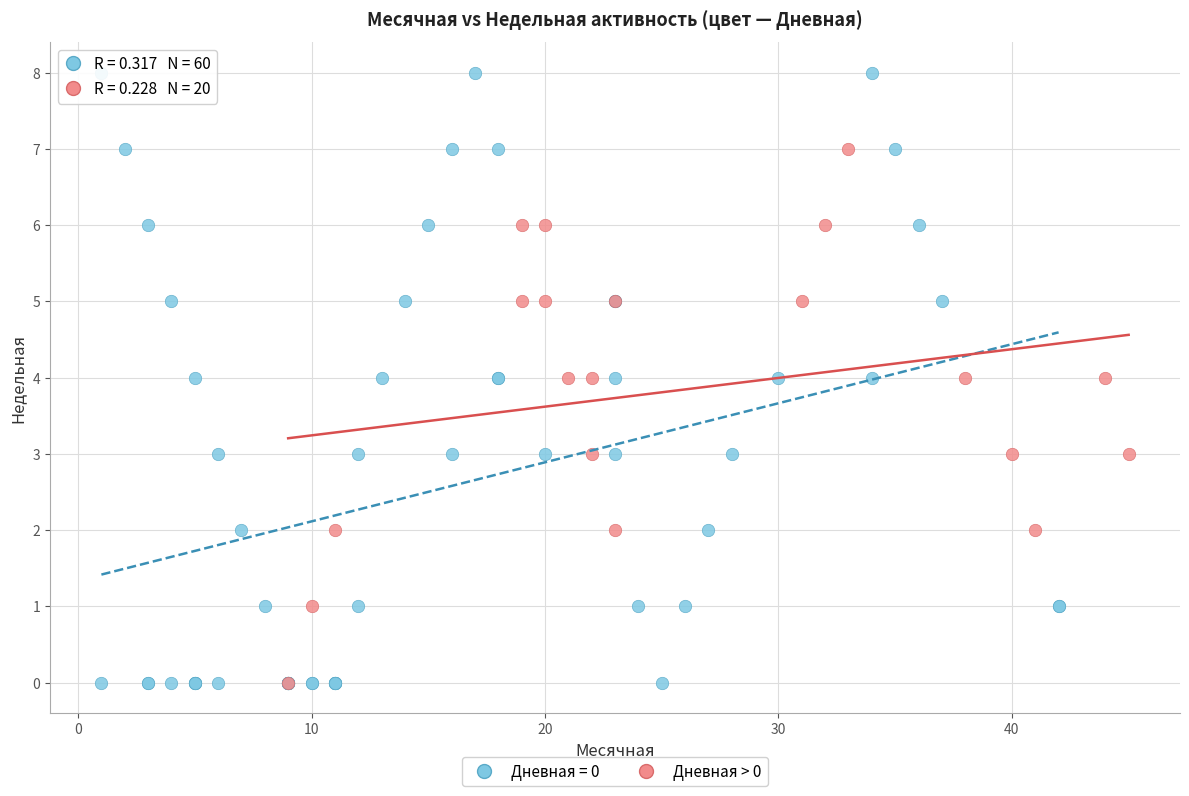

Which series has the widest spread of Y values?

Дневная = 0